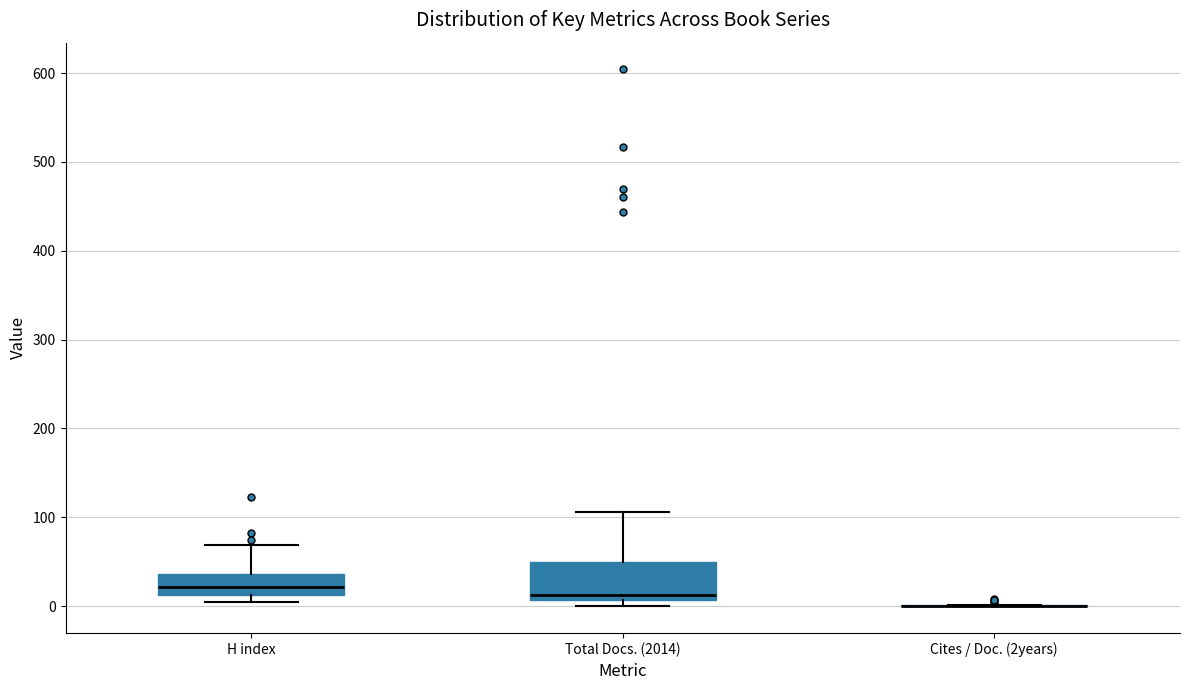

Which box is the tallest, from its lower edge to its upper edge?

Total Docs. (2014)